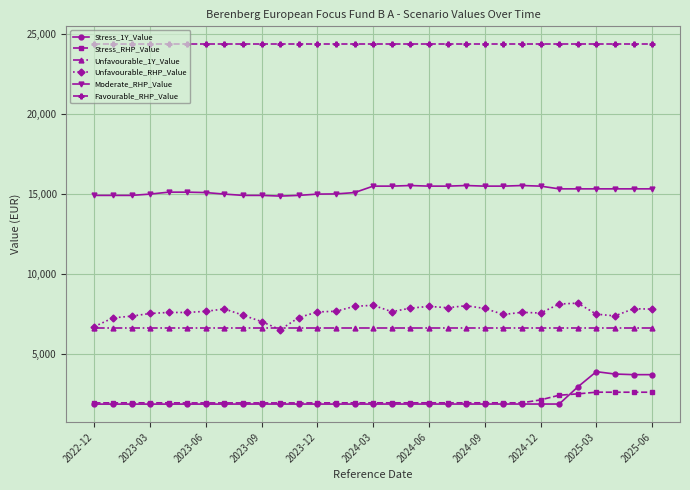

Which series has the largest total across all categories?

Favourable_RHP_Value